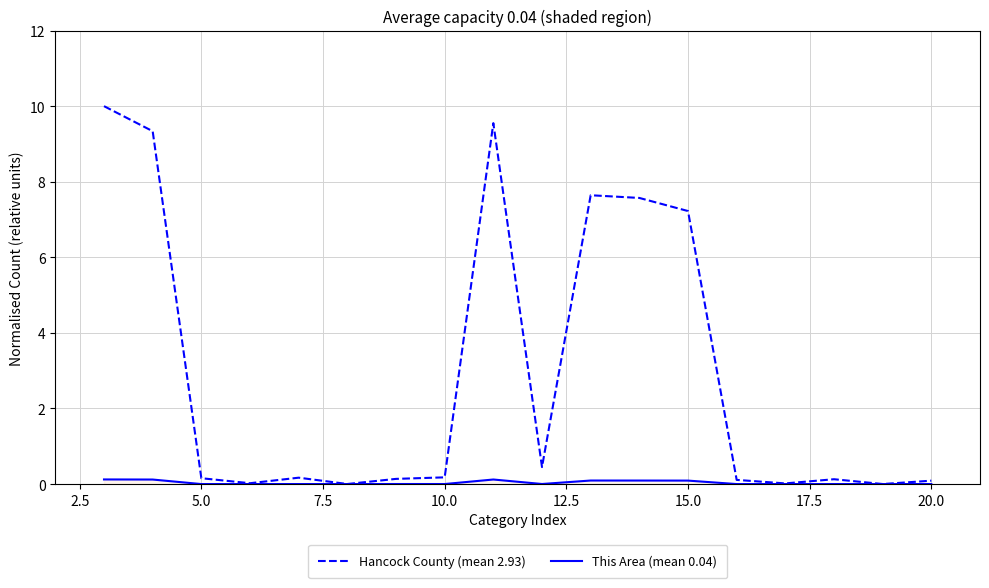

Is this an area chart (filled region under the line)?

No